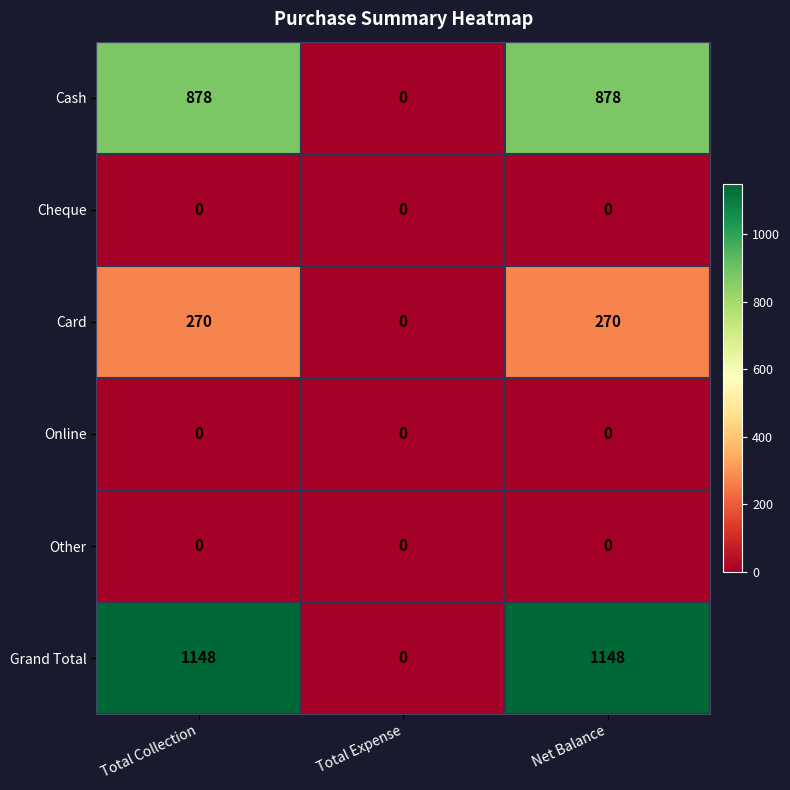

True or false: Grand Total has a value of 350 at Net Balance.

False